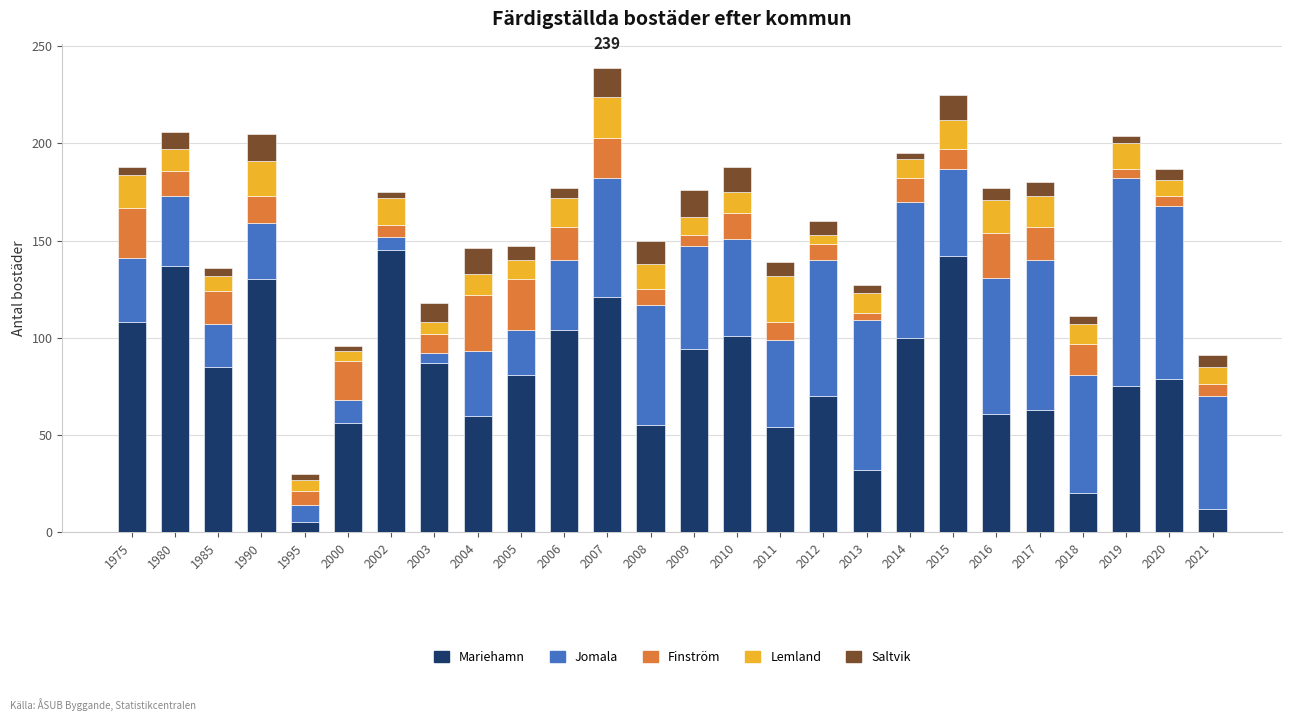

What is the highest value of the Mariehamn series?

145